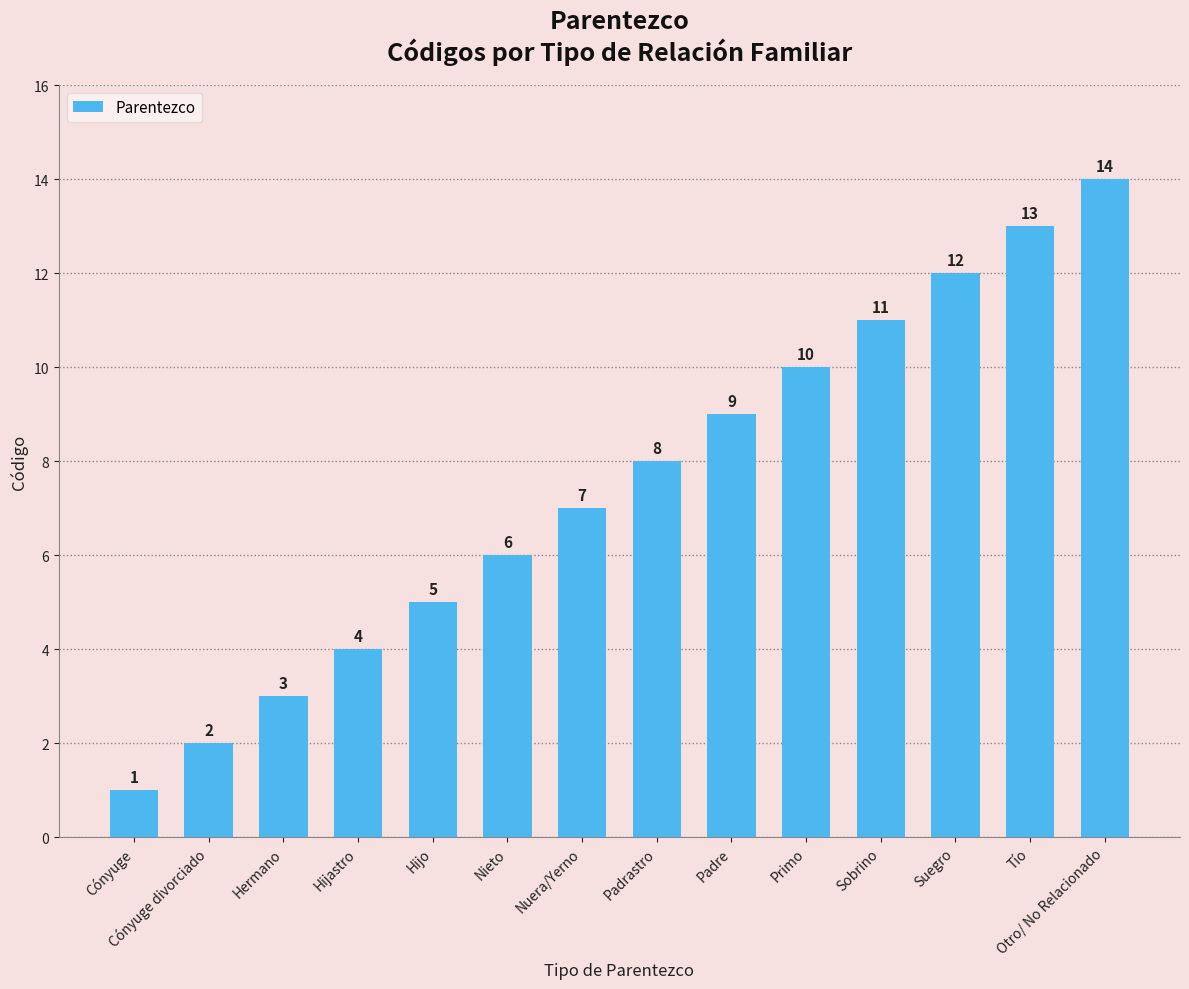

What position from the right is Hijastro?

11